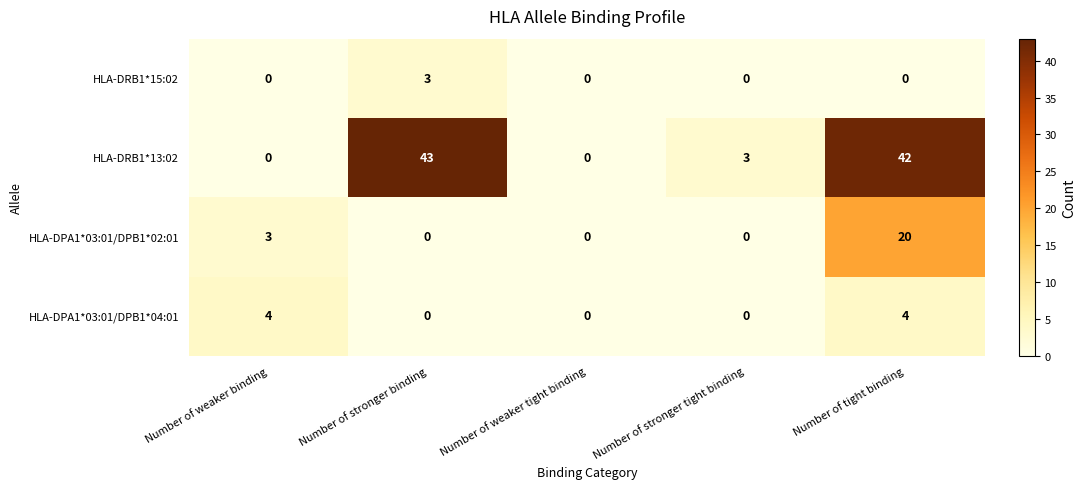

What is the average value of the HLA-DPA1*03:01/DPB1*02:01 series?

5